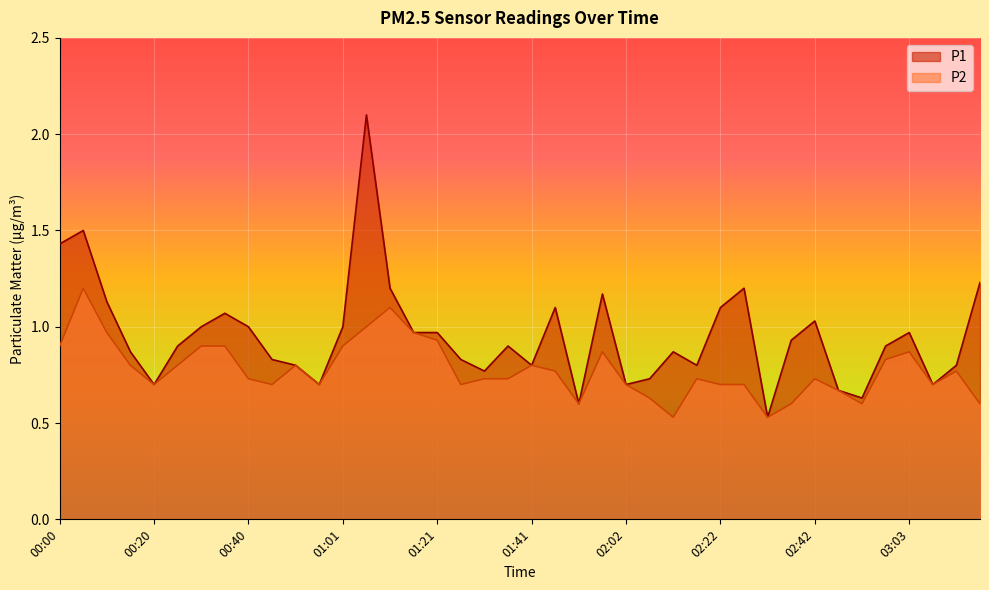

In P2, how many points are lower than both neighbors (excluding endpoints)?

9